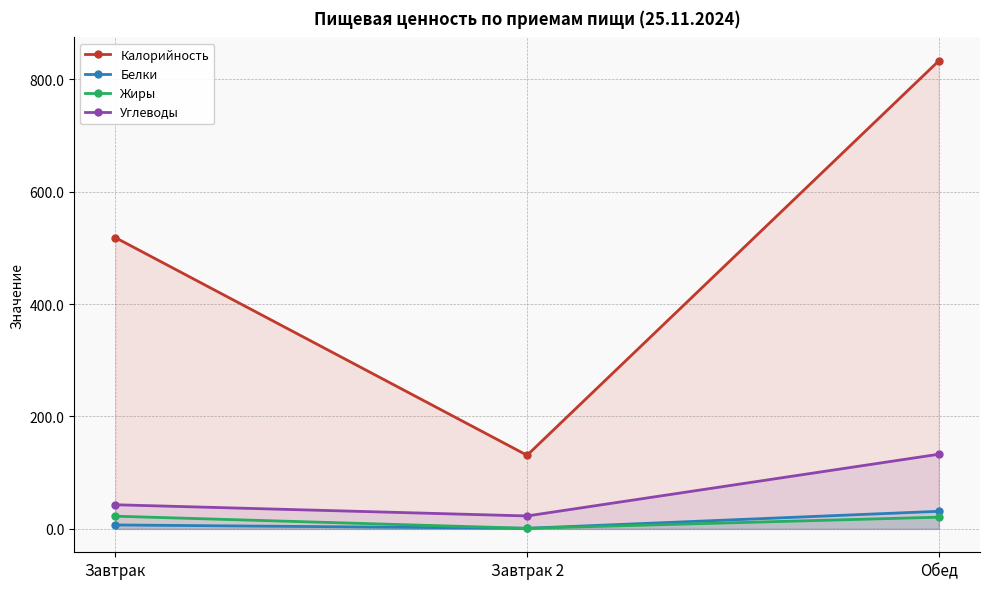

Which series has the largest total across all categories?

Калорийность